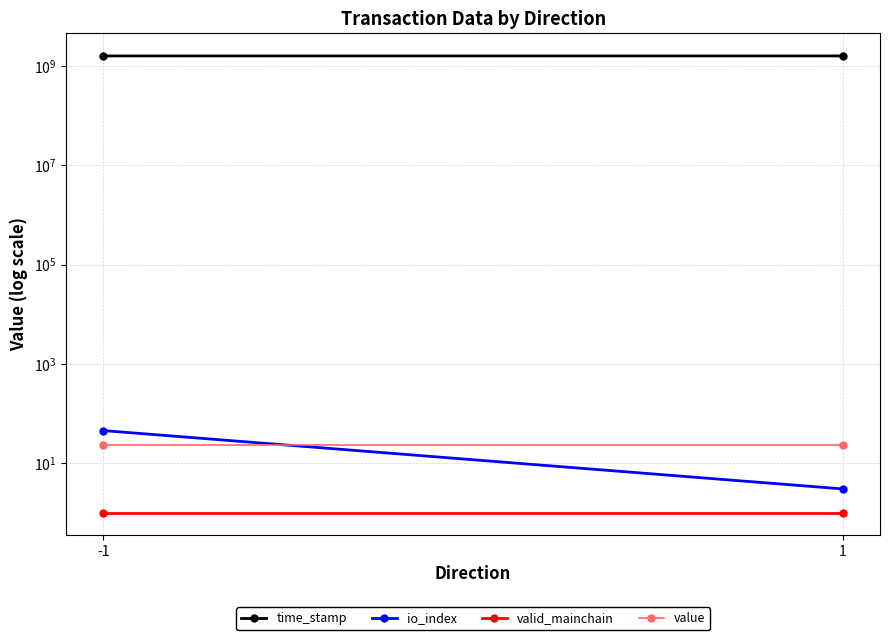

What is the difference between the maximum and minimum values in the time_stamp series?

397420.7